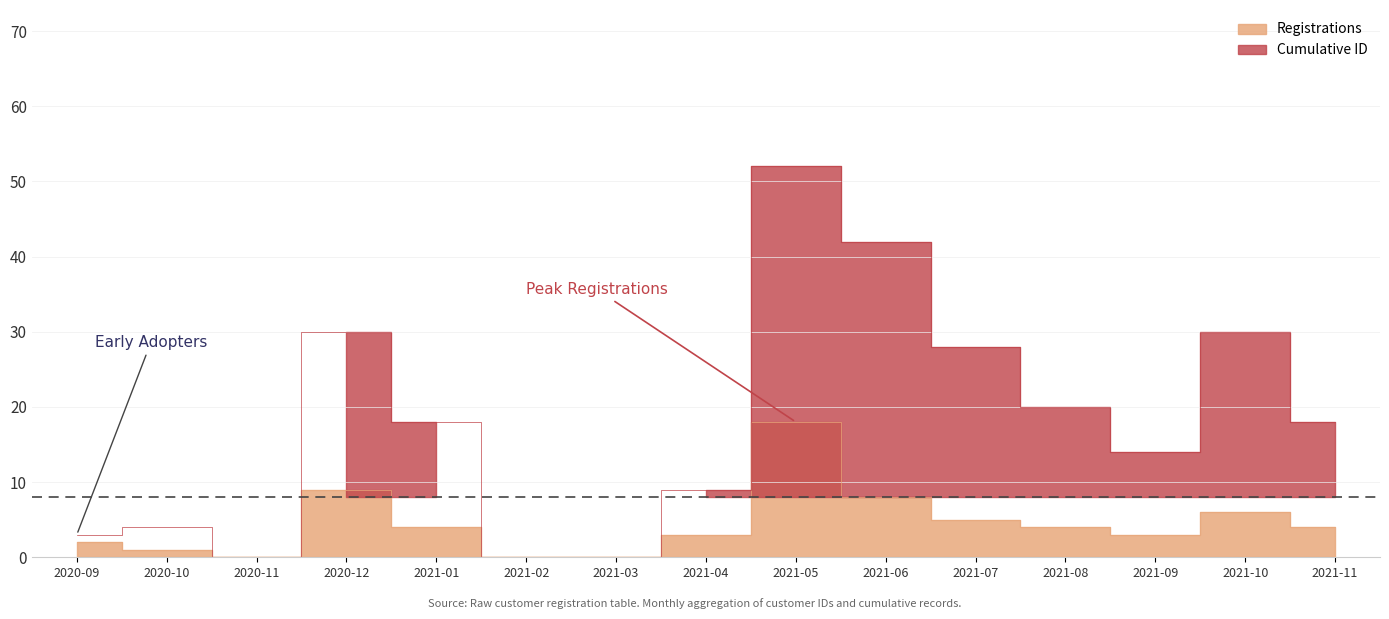

Rank the series by their average value, from highest to lowest.

Cumulative ID, Registrations